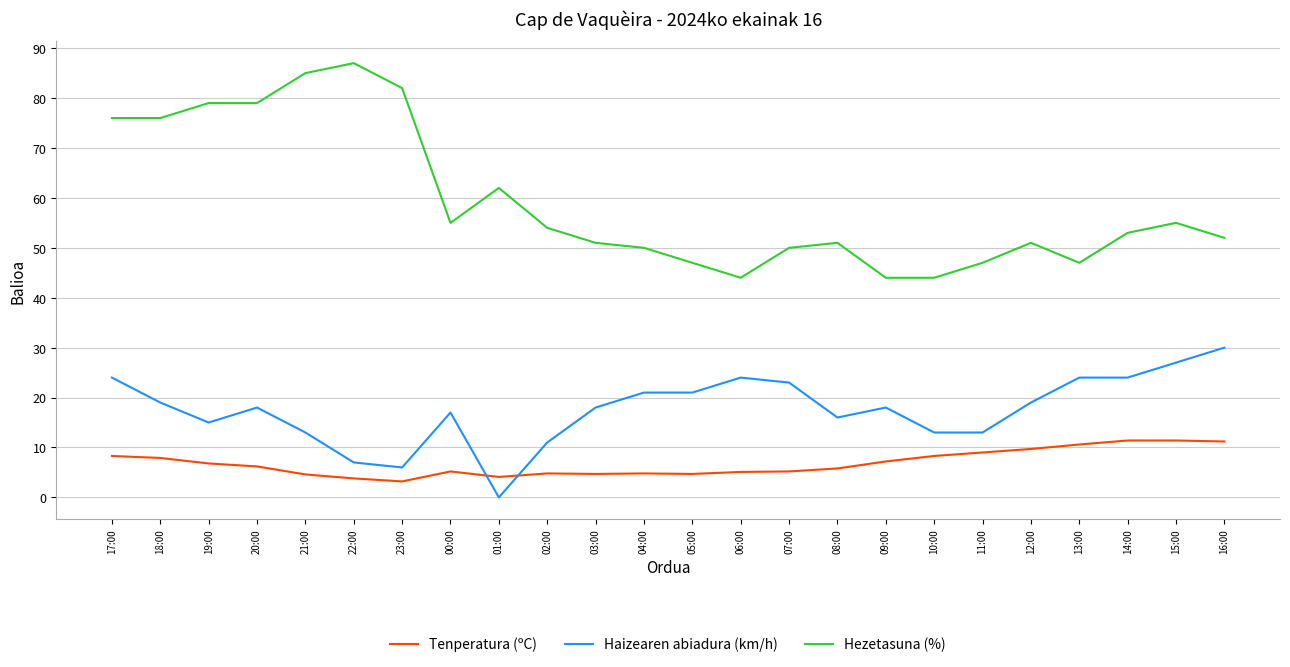

Rank the series by their average value, from lowest to highest.

Tenperatura (ºC), Haizearen abiadura (km/h), Hezetasuna (%)